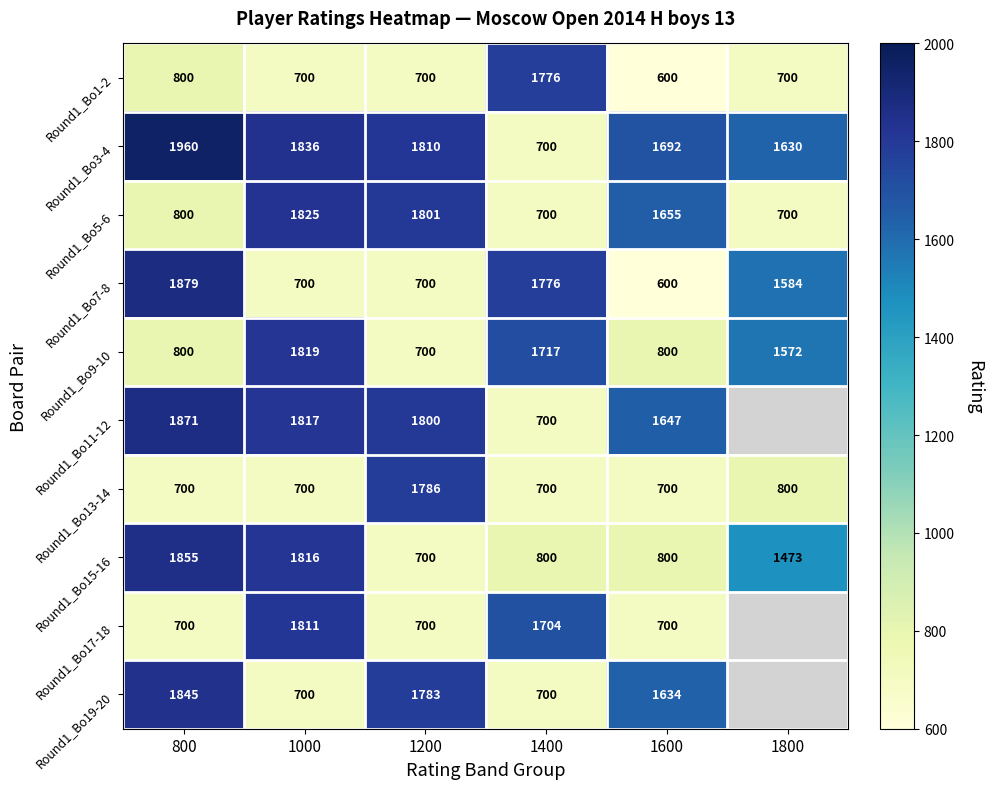

True or false: Round1_Bo7-8 has a value of 1776 at 1400.

True